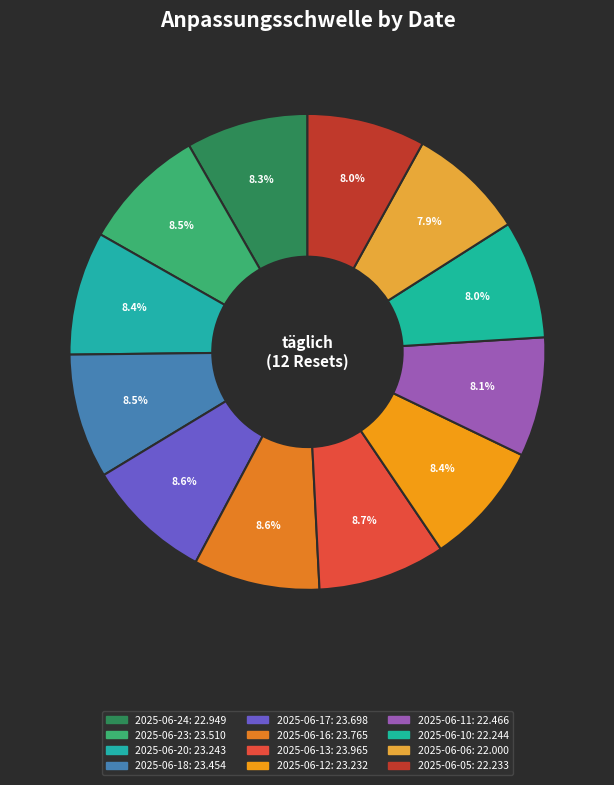

How many slices are in this pie chart?

12